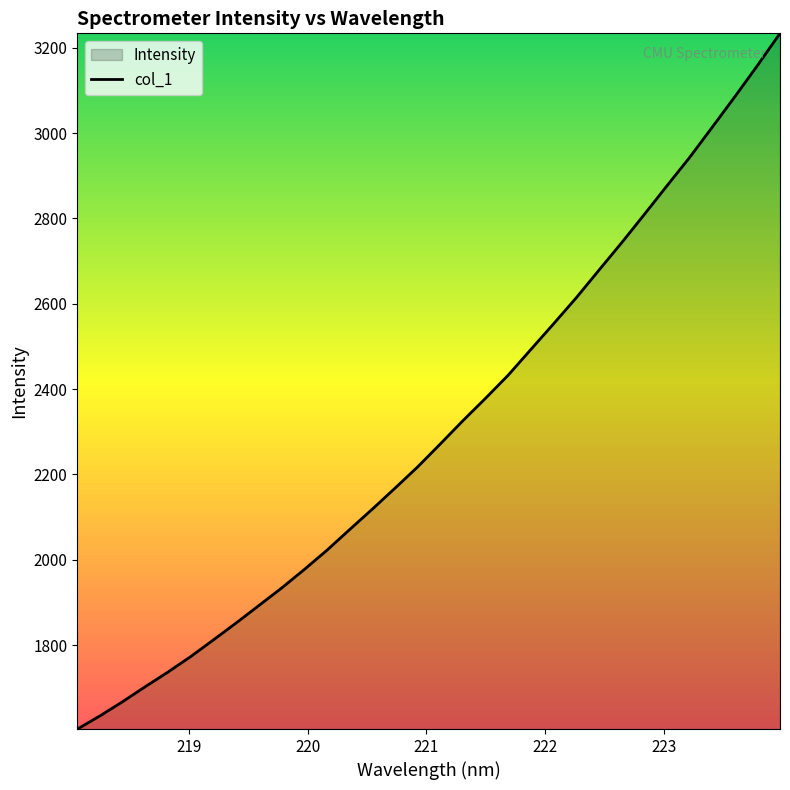

What is the minimum value shown in the chart?

1603.3